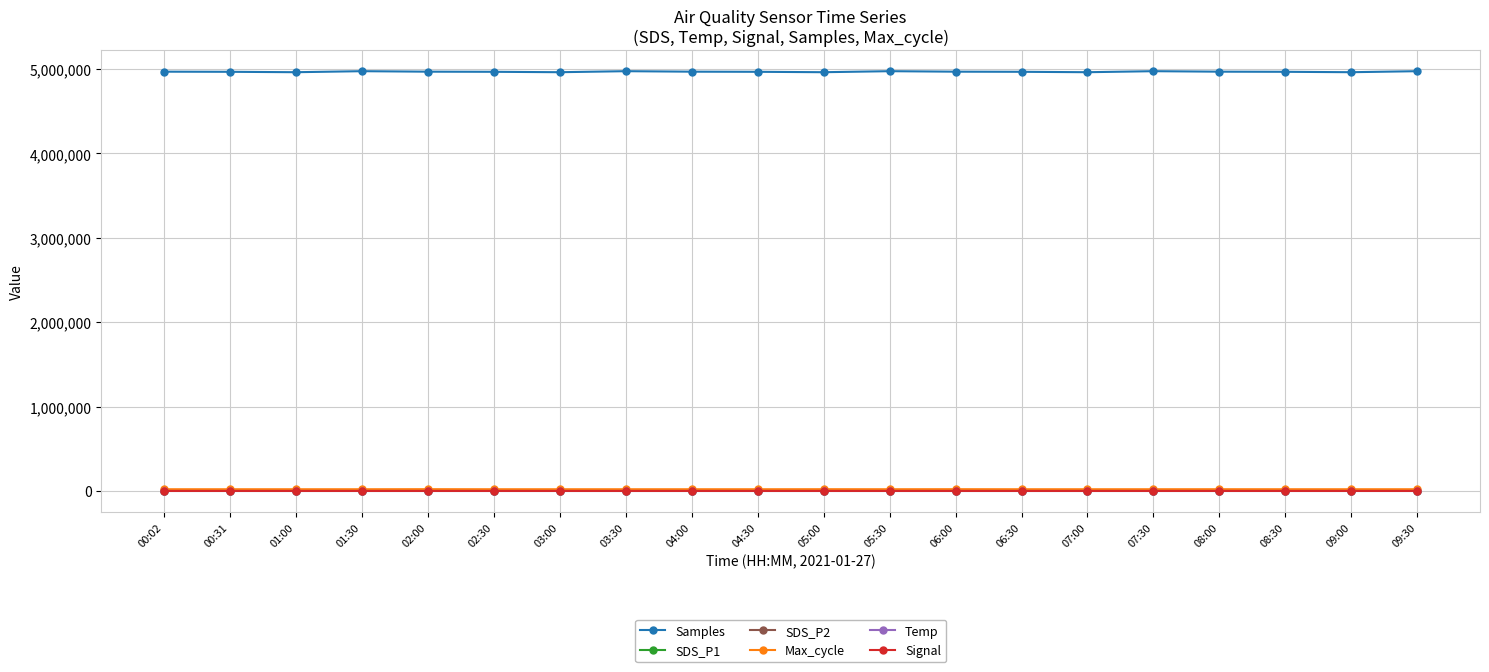

What is the label of the 15th point from the left?

07:00